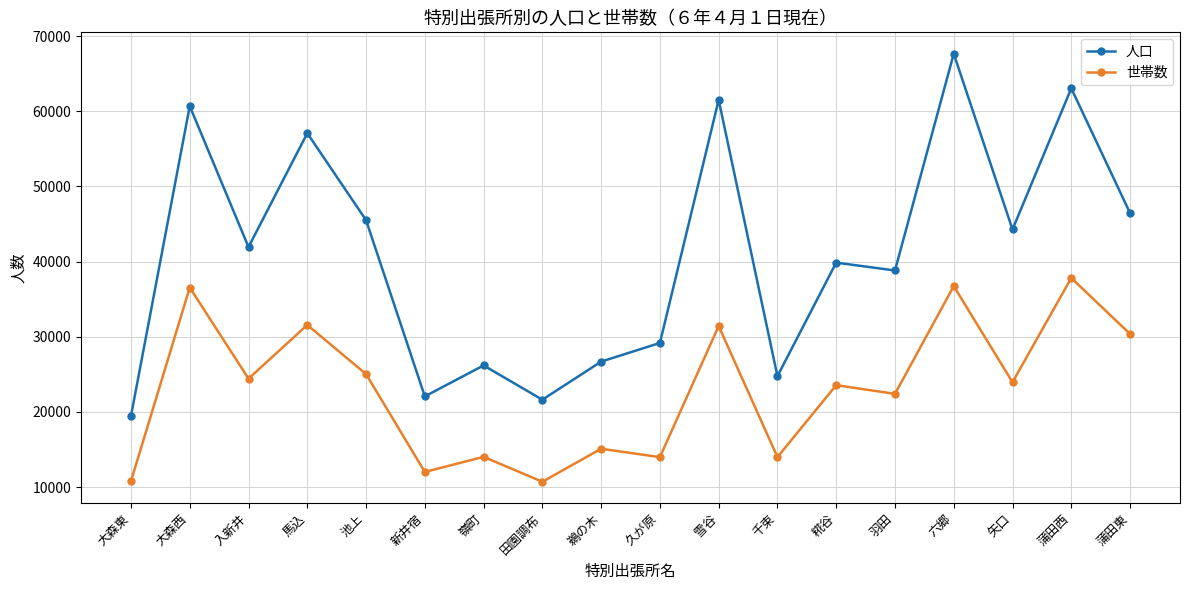

Is it true that 人口 equals 26177 at 嶺町?

True